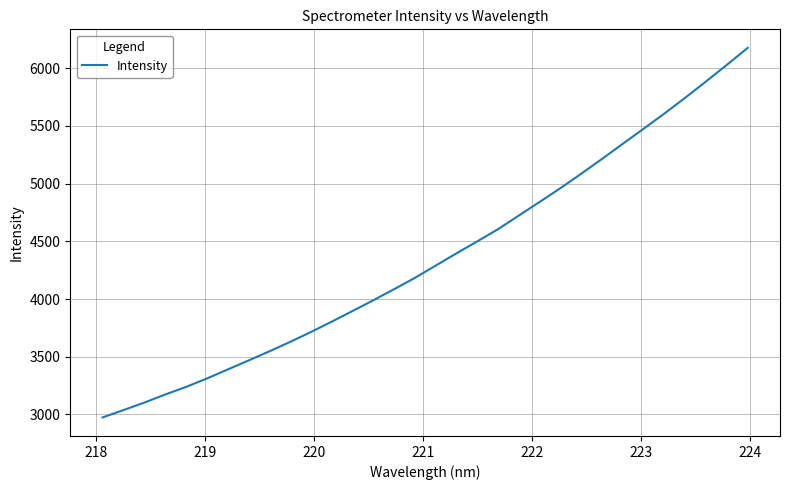

What is the greatest value displayed?

6176.5